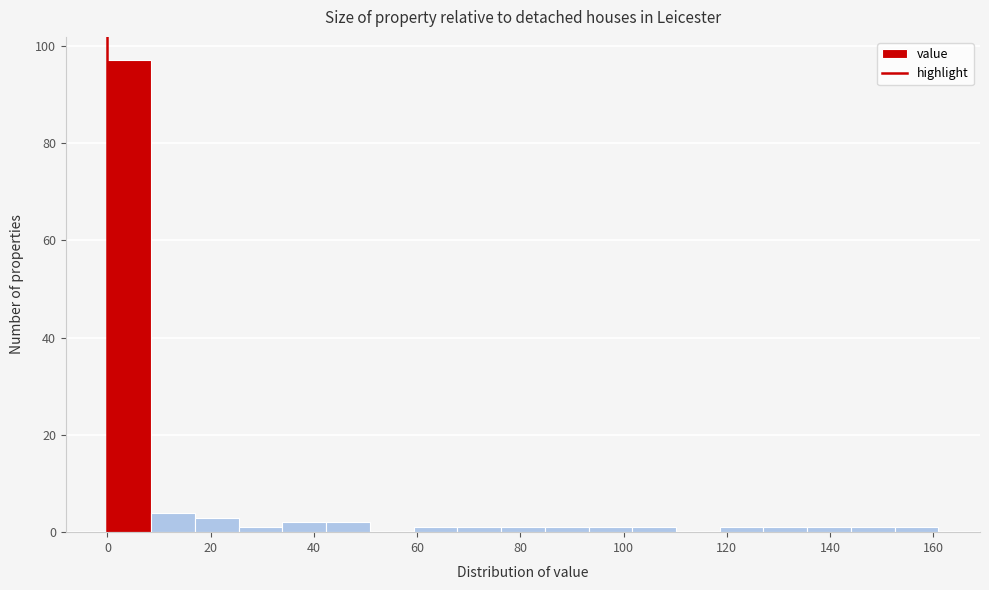

Reading left to right, list every bar in this chart as the range it spans on the x-axis followed by its height. Neither the bar edges nor the heights are printed on the chart, so give them approximately, as read against the axes.

0 to 8: 98
8 to 16: 4
16 to 26: 4
26 to 34: under 2
34 to 42: 2
42 to 50: 2
50 to 60: 0
60 to 68: under 2
68 to 76: under 2
76 to 84: under 2
84 to 94: under 2
94 to 102: under 2
102 to 110: under 2
110 to 118: 0
118 to 128: under 2
128 to 136: under 2
136 to 144: under 2
144 to 152: under 2
152 to 162: under 2